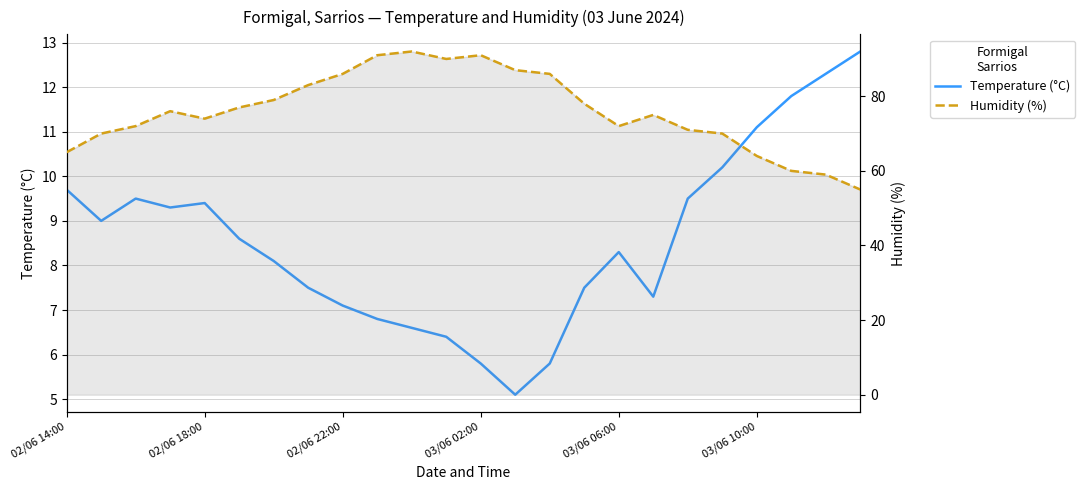

At how many categories does at least one series exceed 18?

24